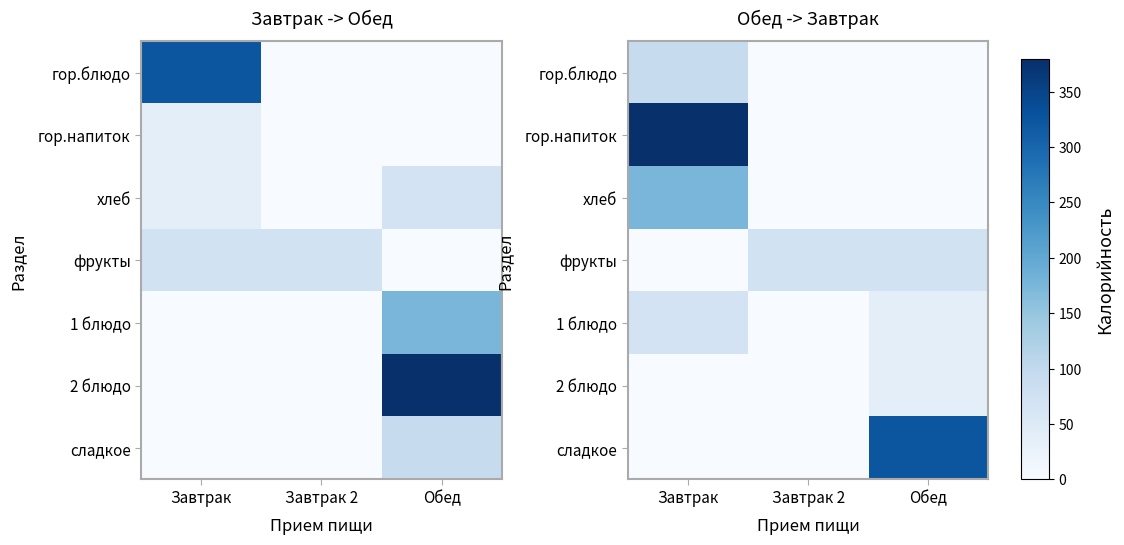

How many values in гор.блюдо are above zero?

1